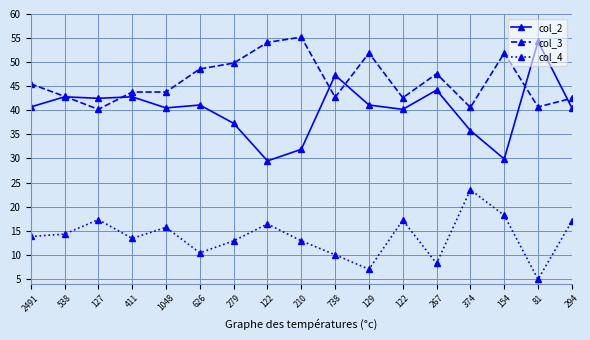

Which series has the largest total across all categories?

col_3